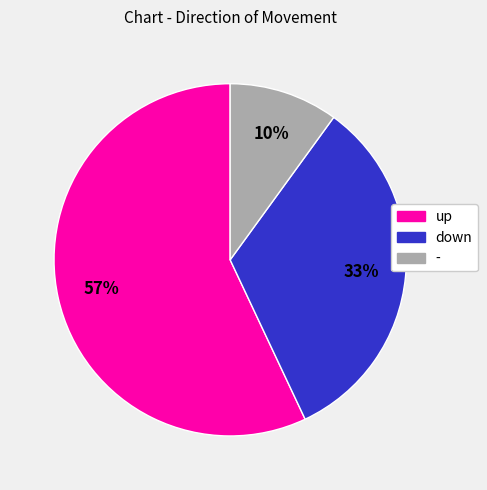

What percentage is the - slice, to the nearest percent?

10%